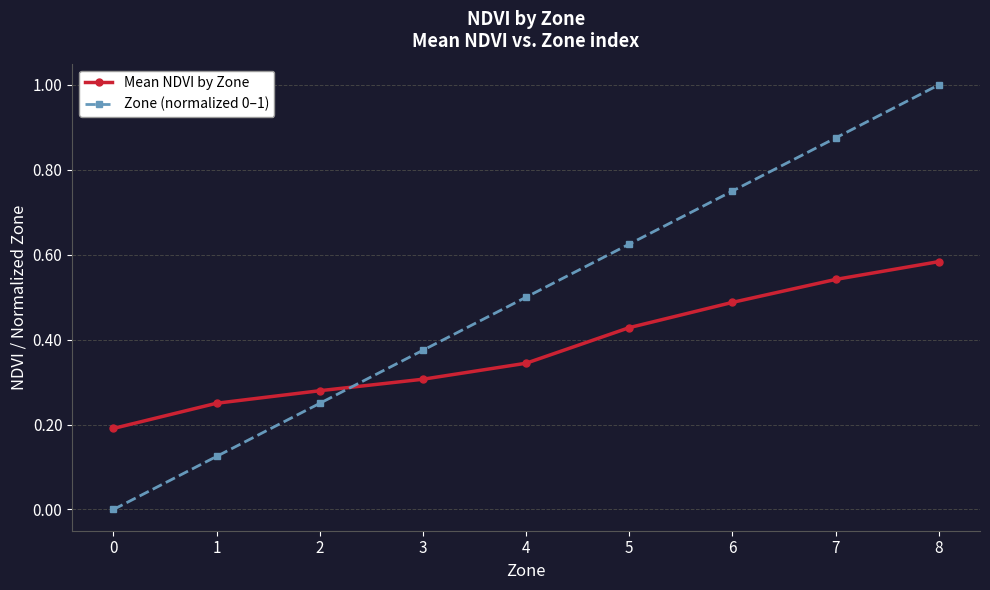

What is the sum of all Mean NDVI by Zone values?

3.4